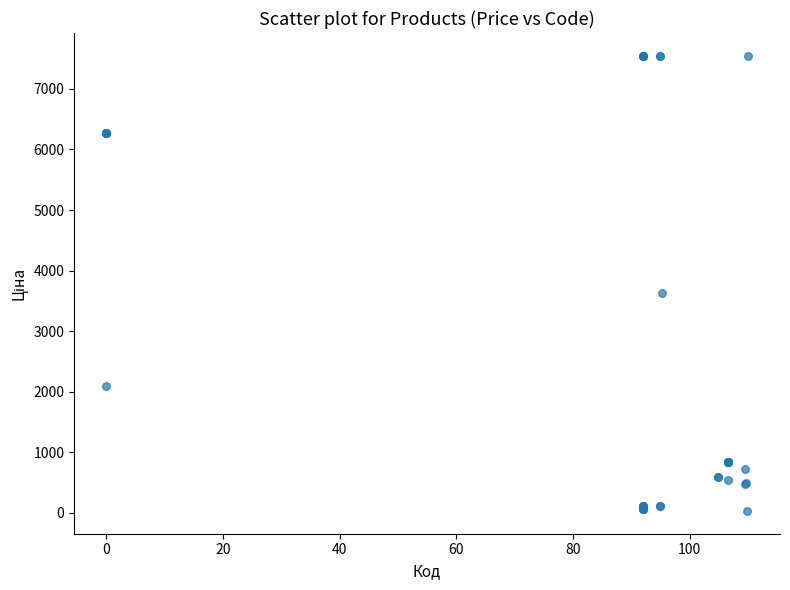

What Y value in the scatter plot is closest to 3788?

3622.2